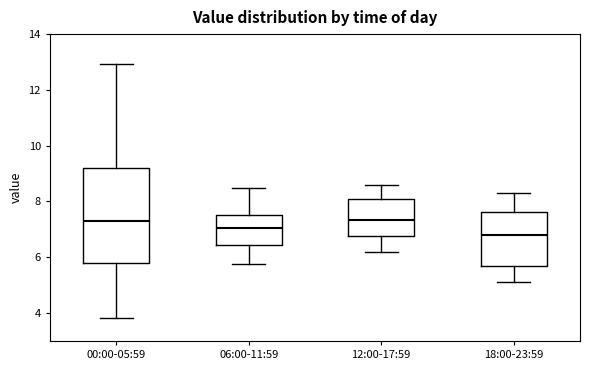

Reading left to right, read every box against the y-axis: the position of its median line, the range the box covers, and the ends of its whiskers. The values are not printed on the chart, so give them approximately, as read against the axis.

00:00-05:59: median 7.4, box 5.8 to 9.2, whiskers 3.8 to 13.0
06:00-11:59: median 7.0, box 6.4 to 7.6, whiskers 5.8 to 8.6
12:00-17:59: median 7.4, box 6.8 to 8.2, whiskers 6.2 to 8.6
18:00-23:59: median 6.8, box 5.8 to 7.6, whiskers 5.2 to 8.4